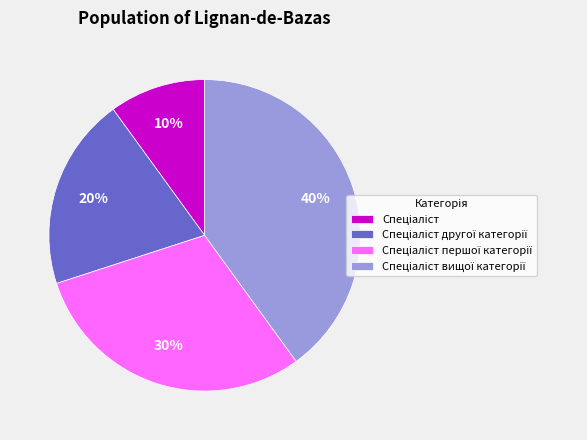

To the nearest percent, what is the average slice percentage?

25%